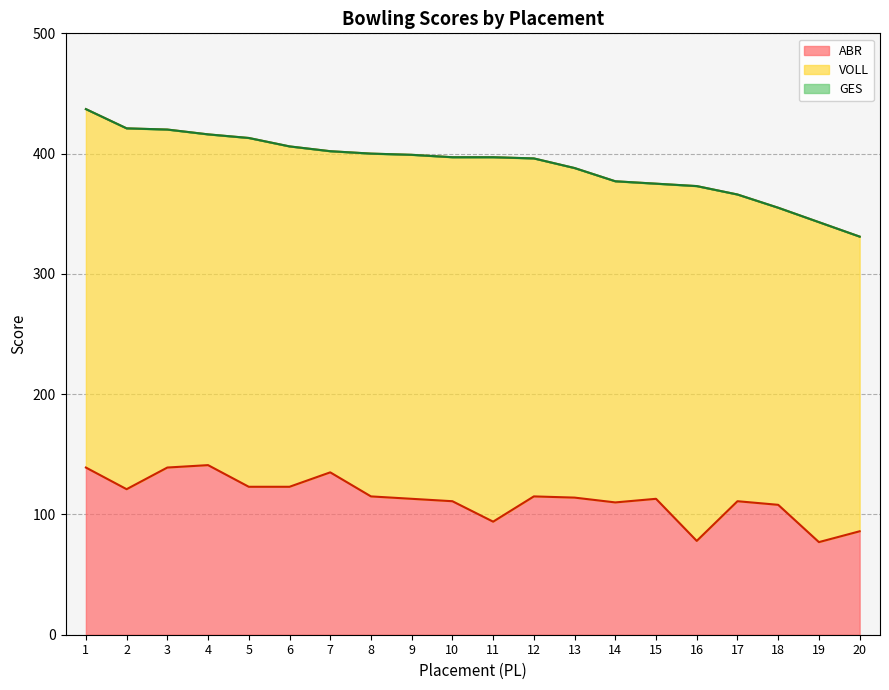

What is the sum of the GES values at 10 and 2?

818